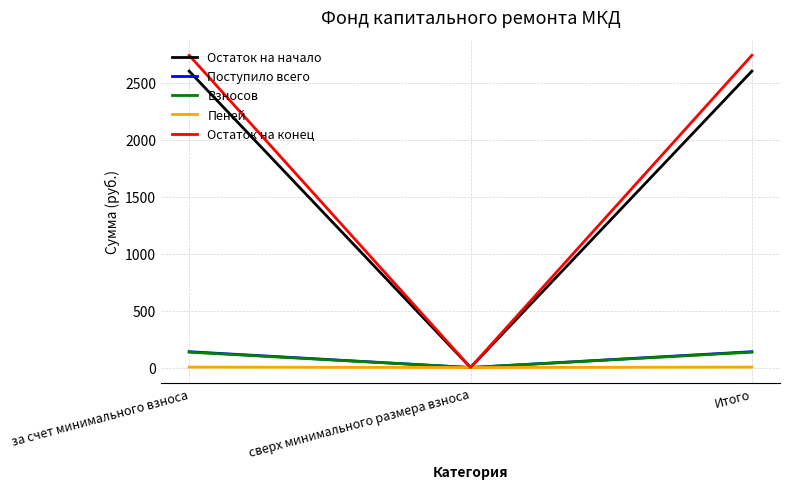

Which series has the largest range (max minus min)?

Остаток на конец